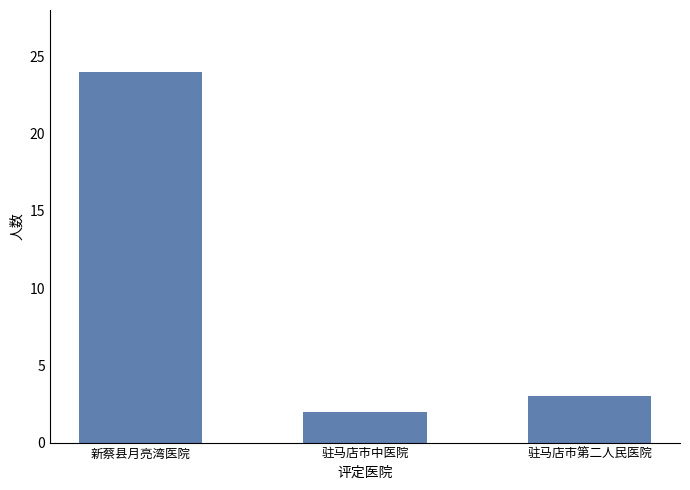

At which category does the chart reach its minimum across all series?

驻马店市中医院